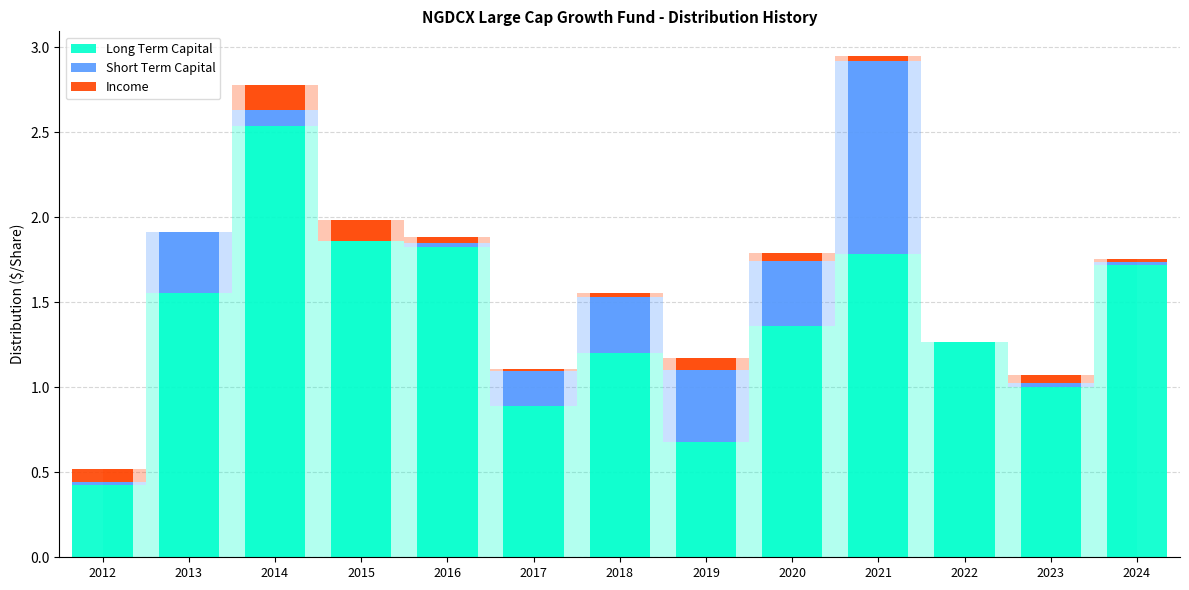

The value of Long Term Capital at 2021 is 1.8. True or false?

True